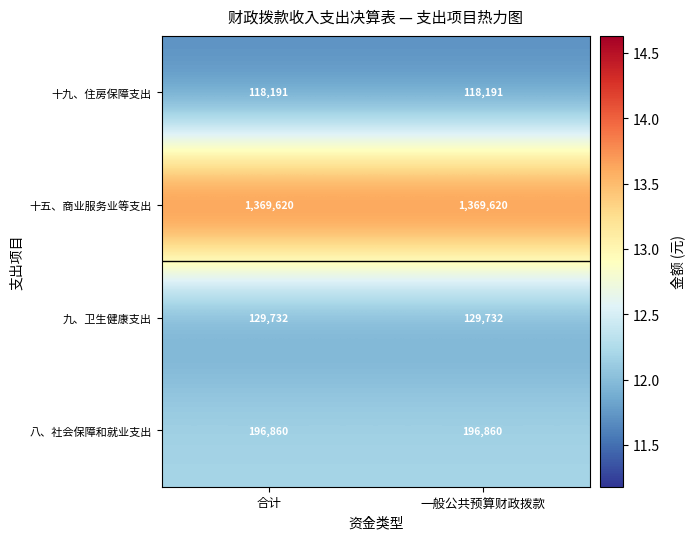

What is the greatest value displayed?

1369620